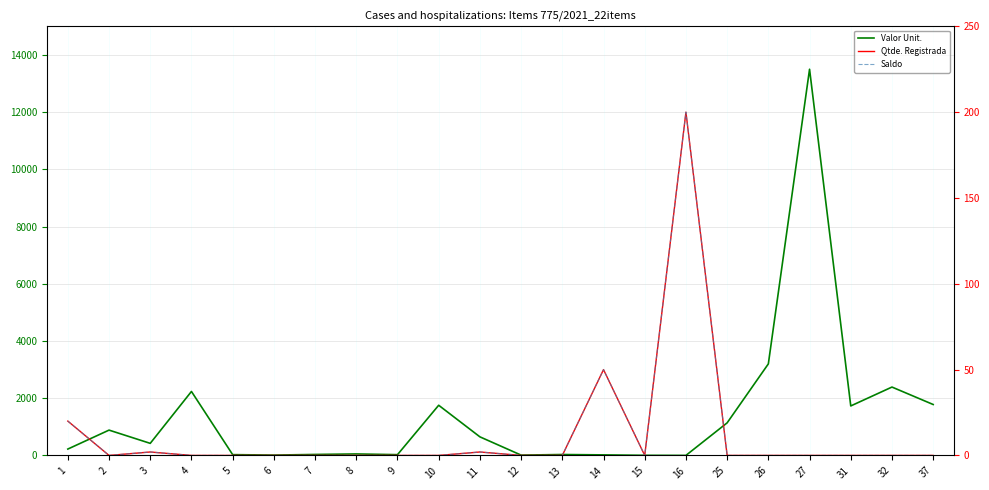

Between 12 and 31, which series saw the biggest shift?

Valor Unit.